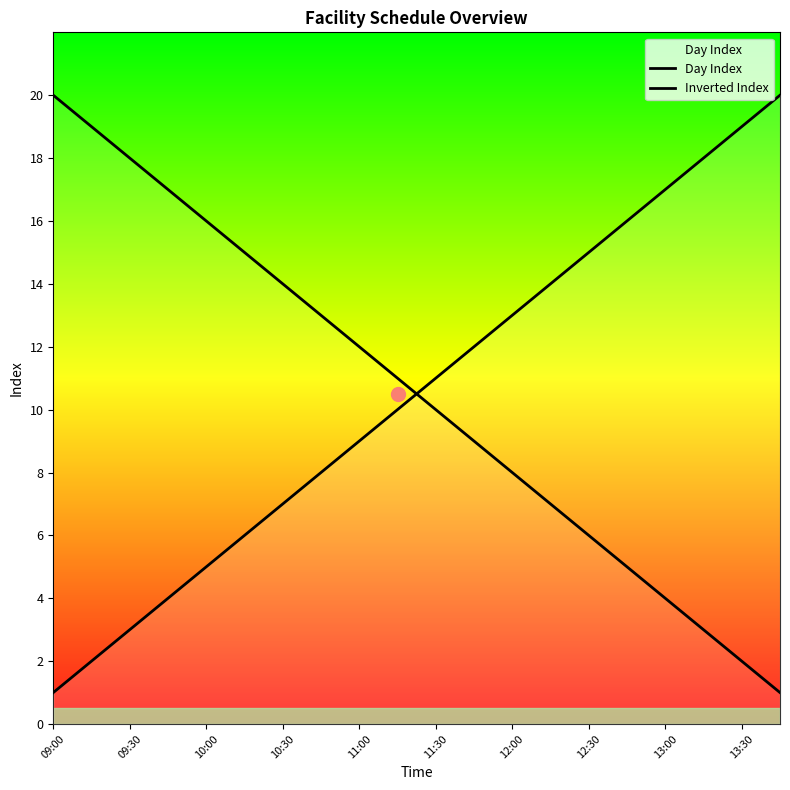

Reading left to right, what are all the values shown in this chart?

Day Index: 1	2	3	4	5	6	7	8	9	10	11	12	13	14	15	16	17	18	19	20
Inverted Index: 20	19	18	17	16	15	14	13	12	11	10	9	8	7	6	5	4	3	2	1